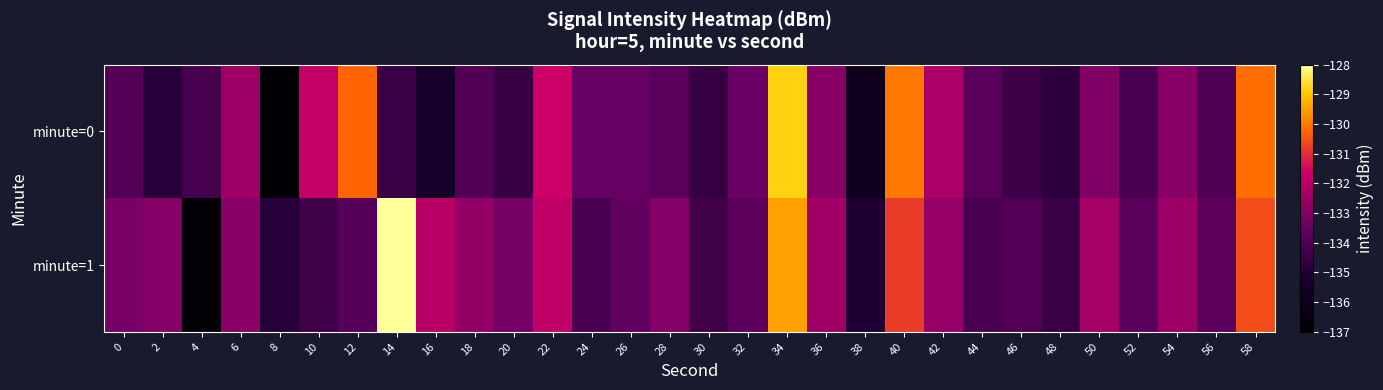

Which series has the widest spread of values?

minute=1